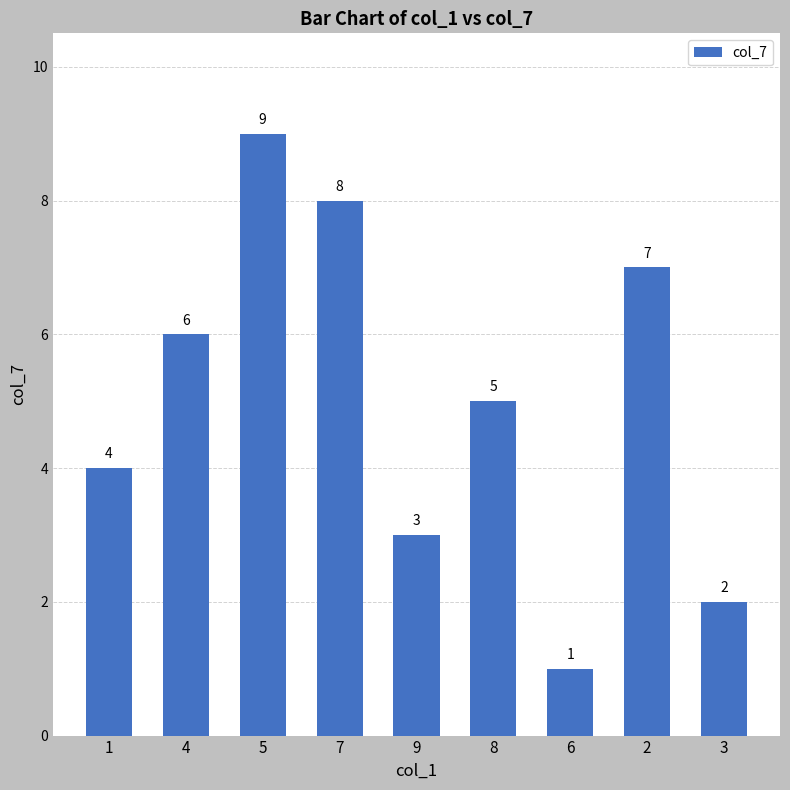

What is the greatest value displayed?

9